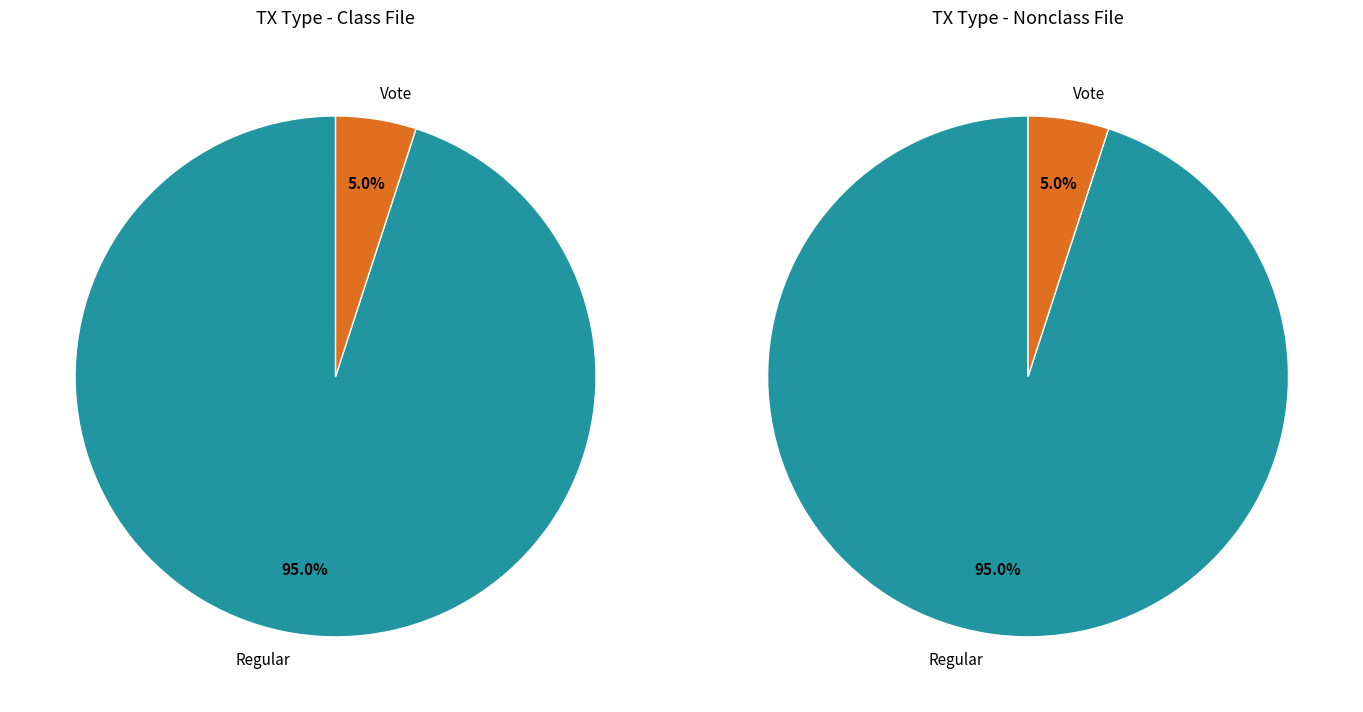

To the nearest percent, what is the average slice percentage?

50%